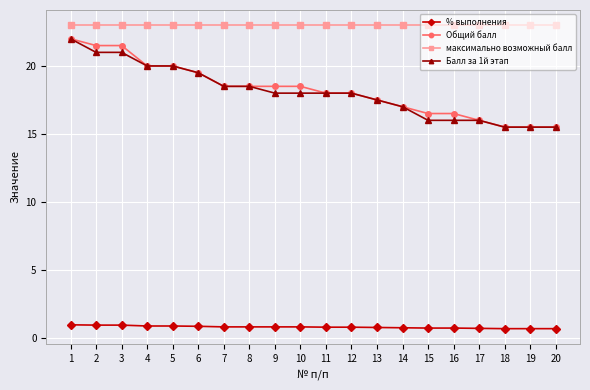

What is the average value of the Общий балл series?

18.2